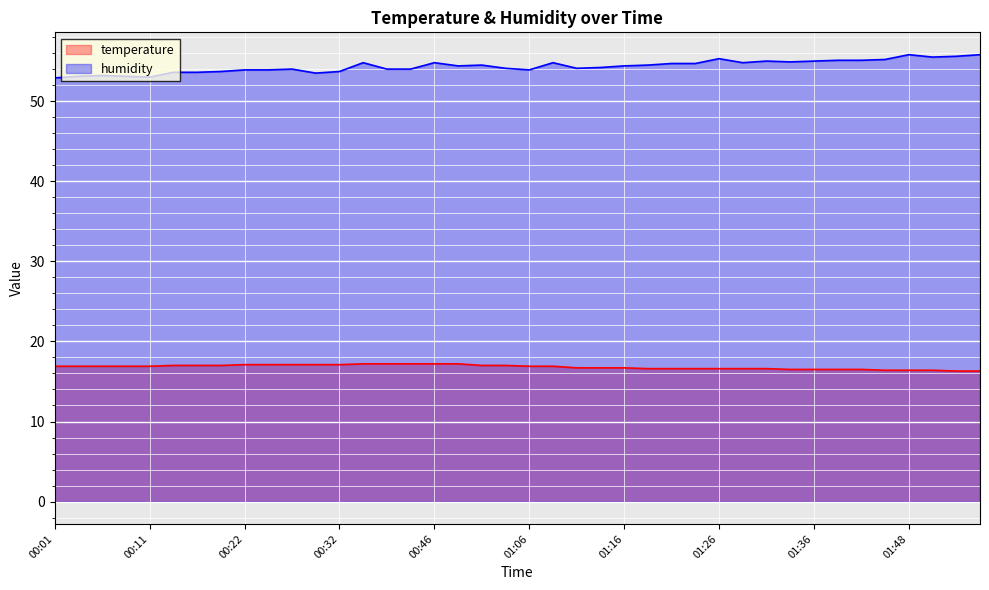

How many lines are shown in the chart?

2